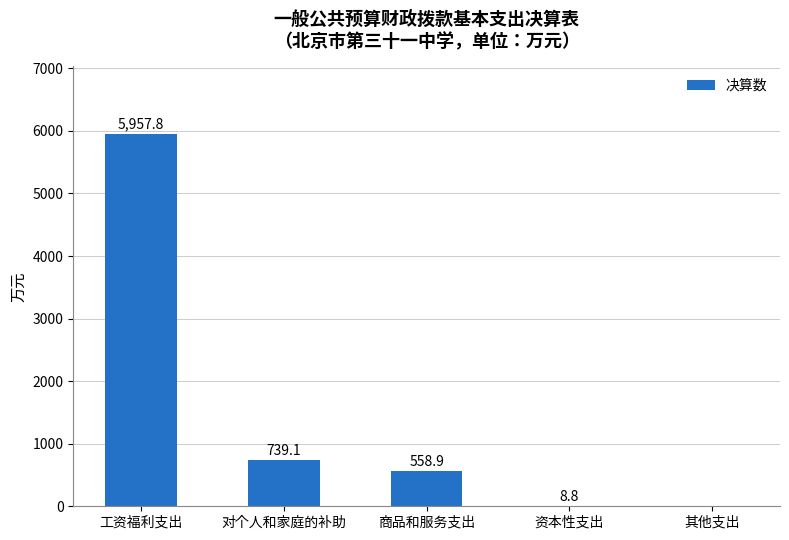

How many series are shown in this chart?

1